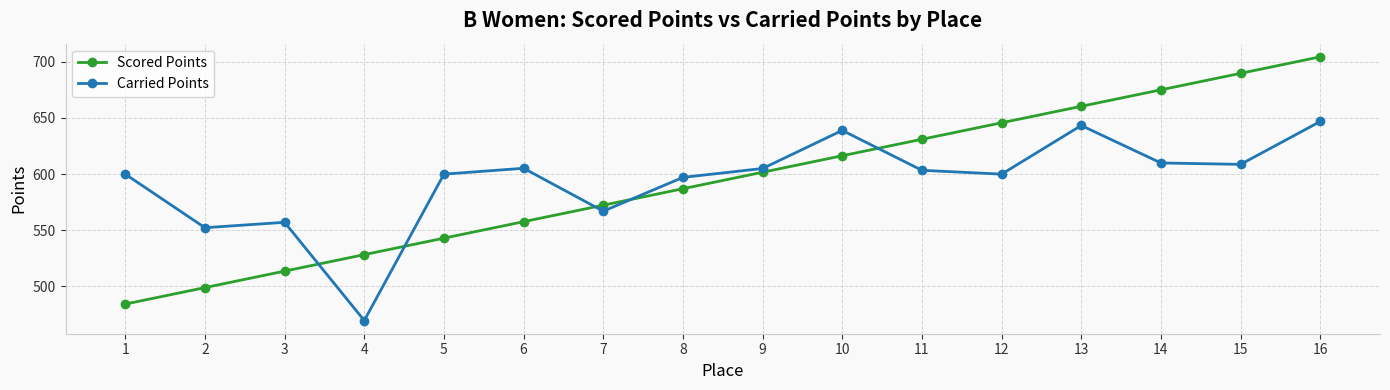

Which label corresponds to the largest value in the chart?

16